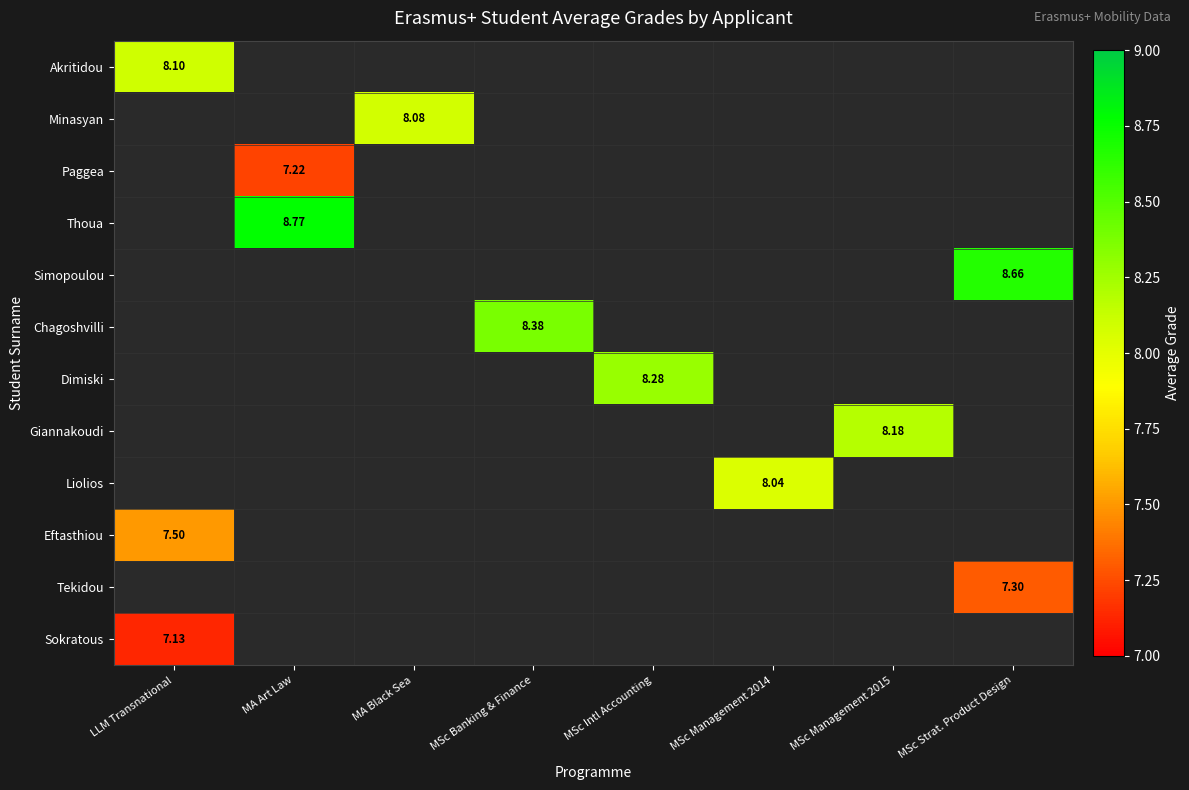

Which category has the lowest value in the Tekidou series?

LLM Transnational